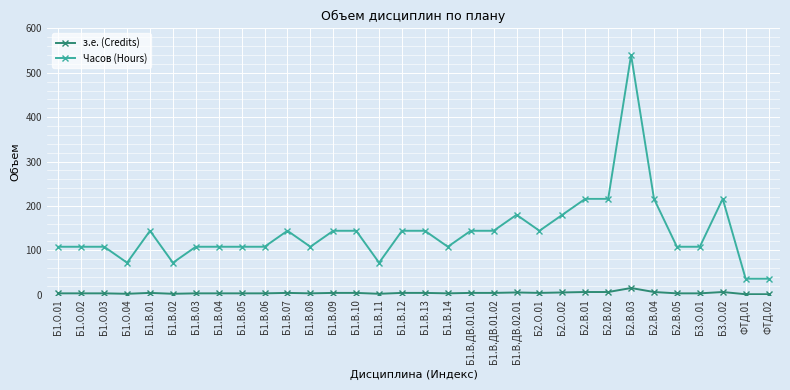

True or false: з.е. (Credits) and Часов (Hours) cross at least once.

False